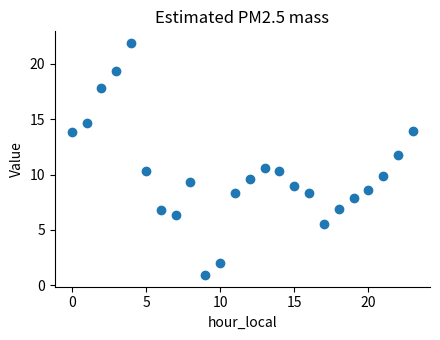

What Y value in the scatter plot is closest to 11?

10.6